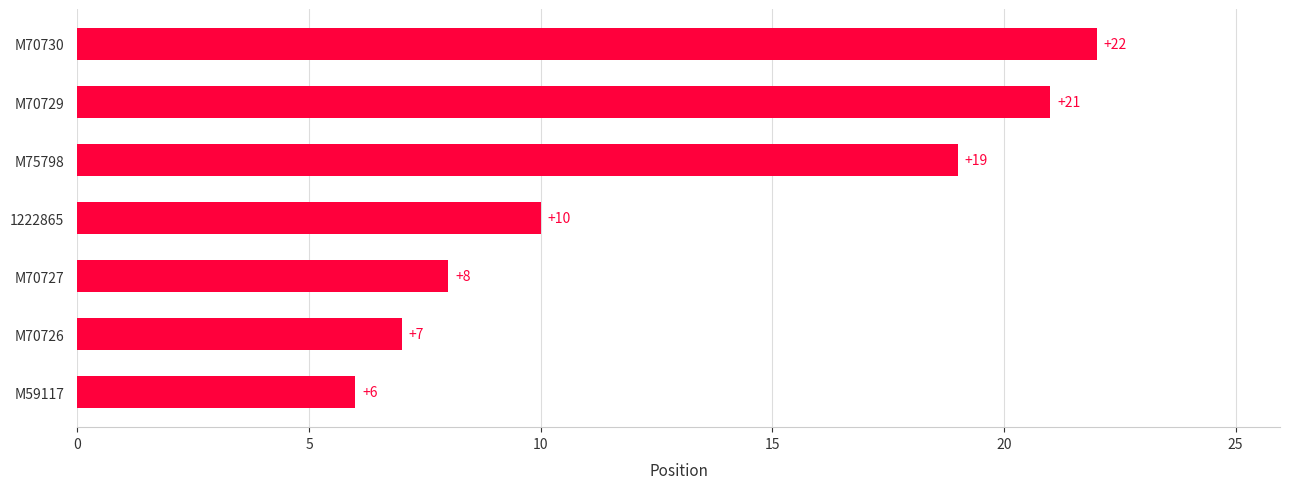

Reading bottom to top, list all the values displayed in this chart.

6	7	8	10	19	21	22